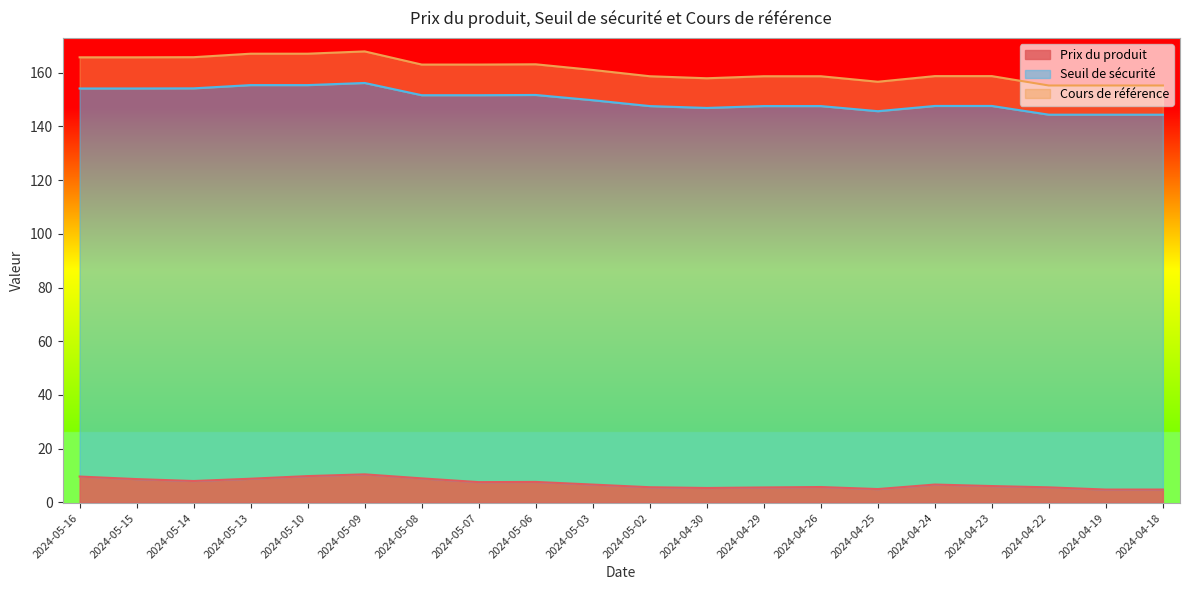

Reading right to left, extract all data points from this chart.

Prix du produit: 4.8	4.8	5.6	6.1	6.6	5.0	5.7	5.5	5.3	5.6	6.6	7.6	7.5	8.9	10.4	9.8	8.8	8.0	8.7	9.6
Seuil de sécurité: 144.4	144.4	144.4	147.6	147.6	145.7	147.6	147.6	146.9	147.6	149.8	151.7	151.6	151.6	156.2	155.4	155.4	154.2	154.1	154.1
Cours de référence: 155.2	155.2	155.2	158.8	158.8	156.7	158.7	158.7	157.9	158.7	161.1	163.2	163.1	163.1	167.9	167.1	167.1	165.8	165.8	165.8